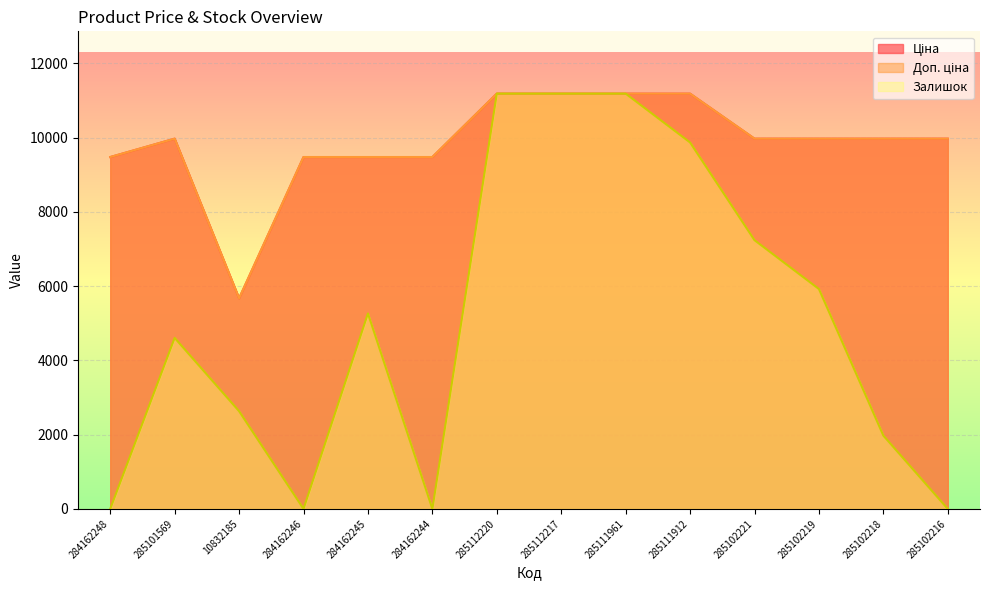

What is the total value across all series at 10832185?

13980.1